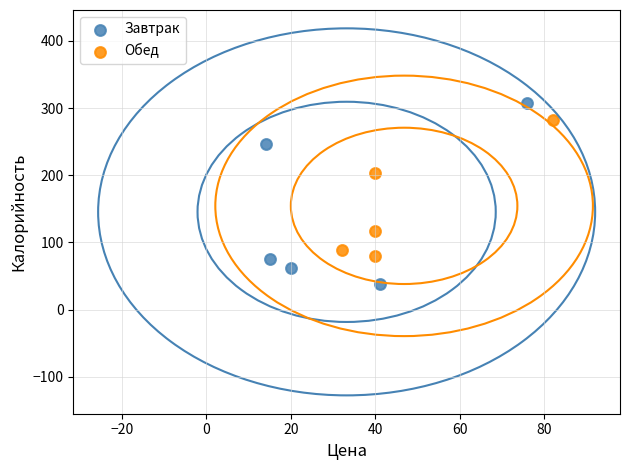

Which series has the widest spread of Y values?

Завтрак